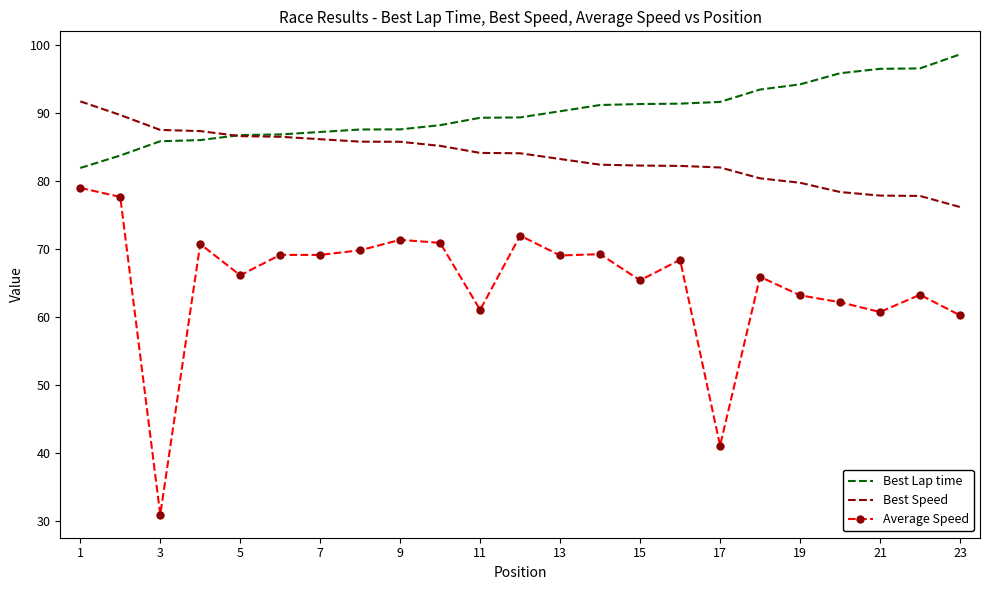

True or false: Best Lap time and Average Speed cross at least once.

False